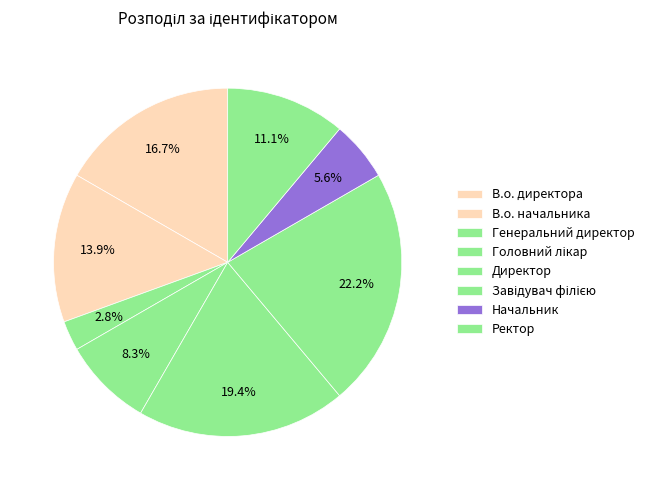

The Директор slice represents 19% of the pie. True or false?

True